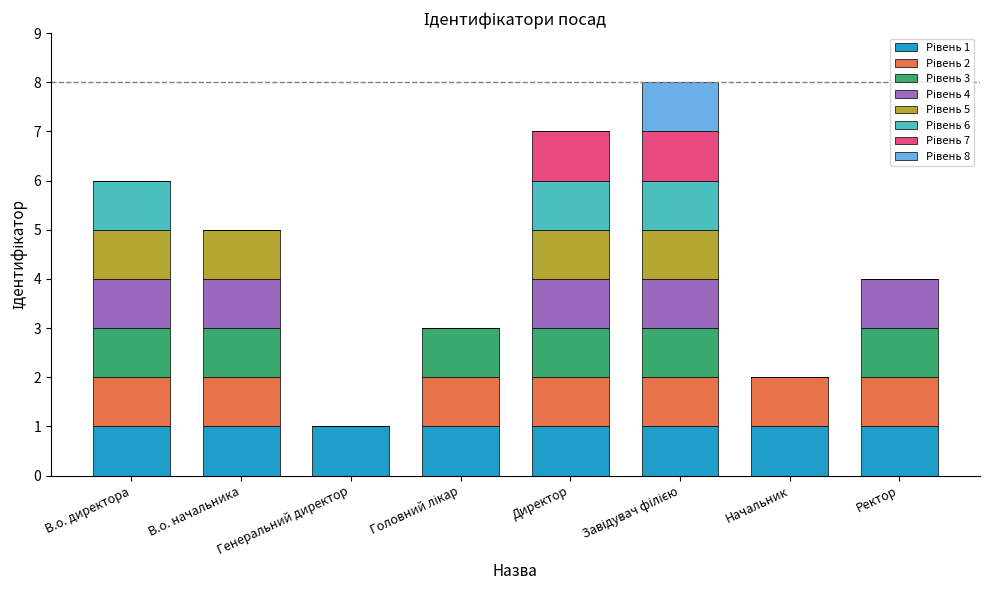

What is the total value across all series at В.о. начальника?

5